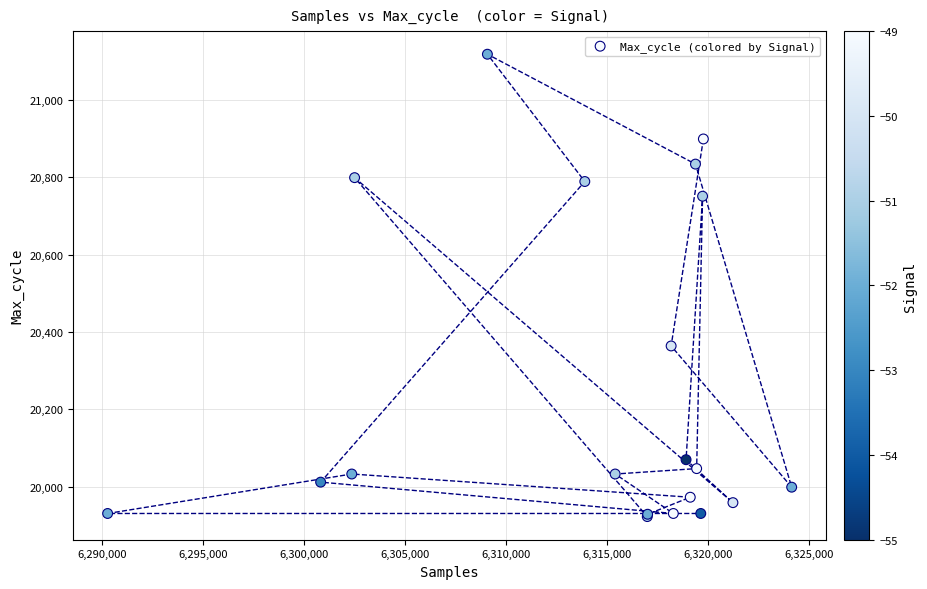

What Y value in the scatter plot is closest to 20520?

20364